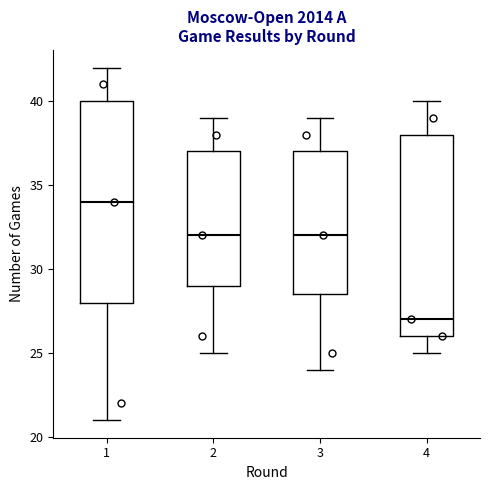

Which box has the highest median line?

1